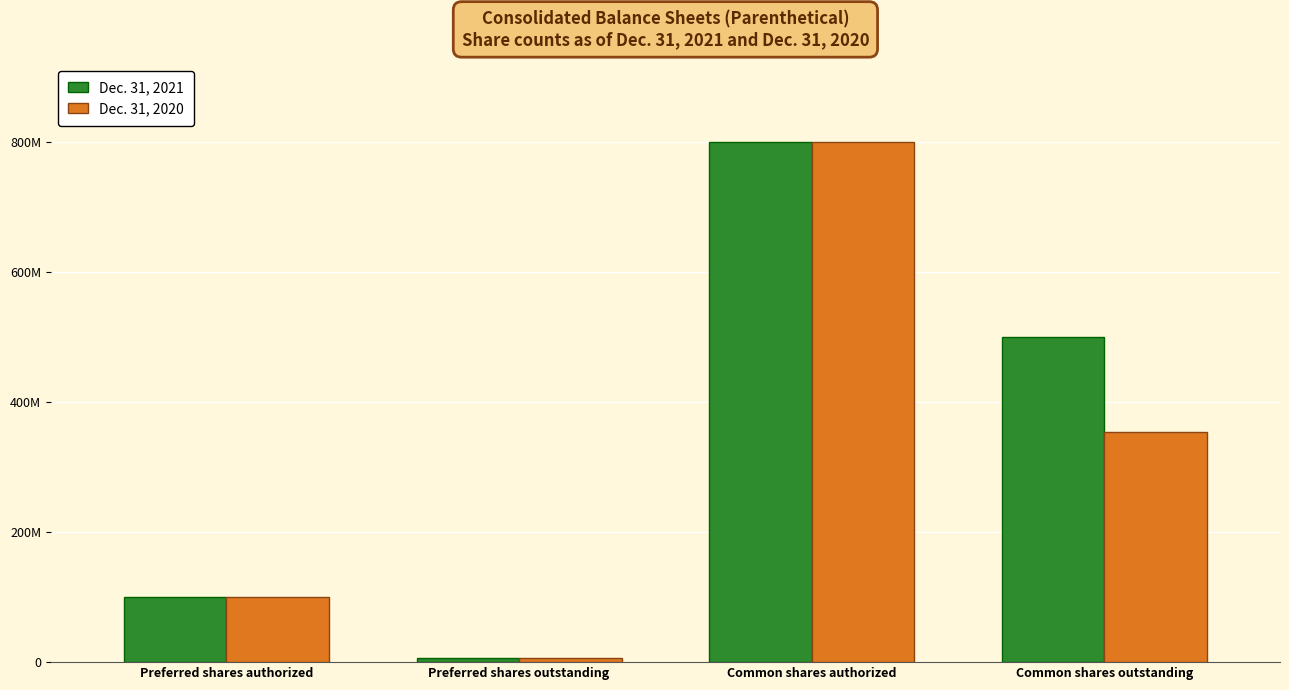

What is the maximum value shown in the chart?

800000000